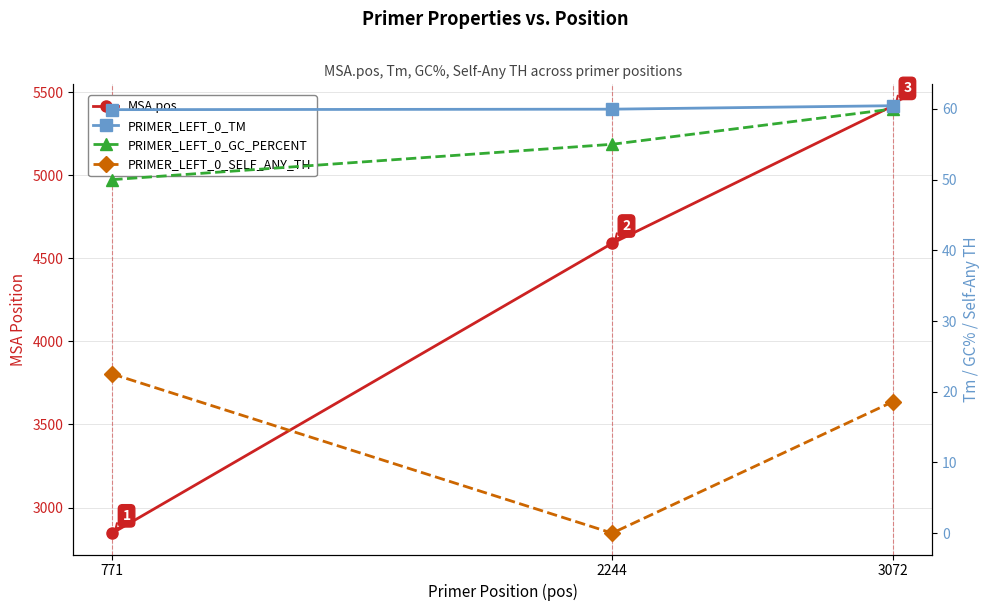

How many lines are shown in the chart?

4